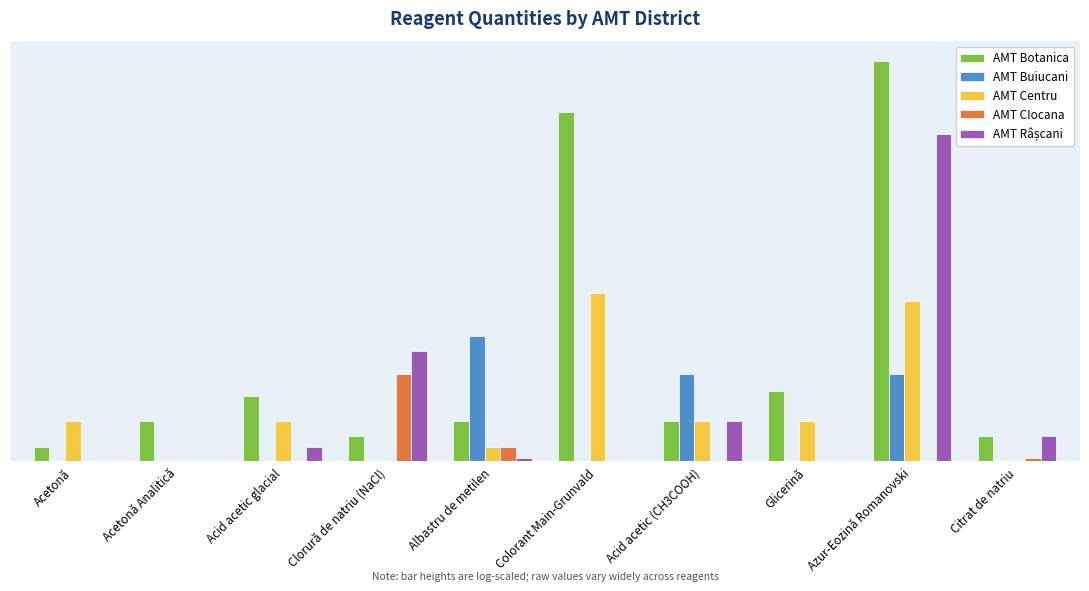

What is the difference between the AMT CIocana values at Albastru de metilen and Colorant Main-Grunvald?

52.8